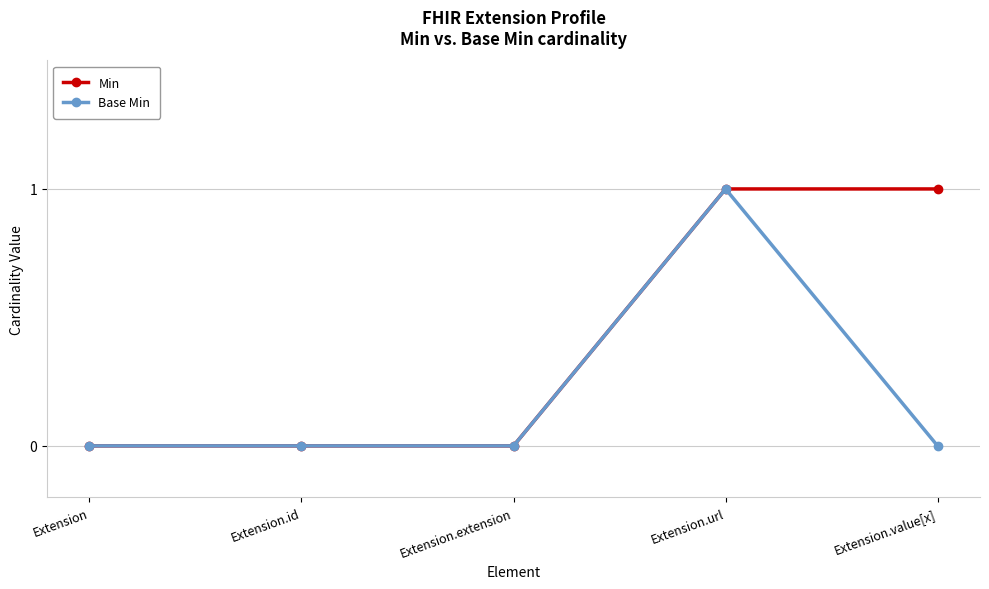

What is the label of the 1st point from the right?

Extension.value[x]